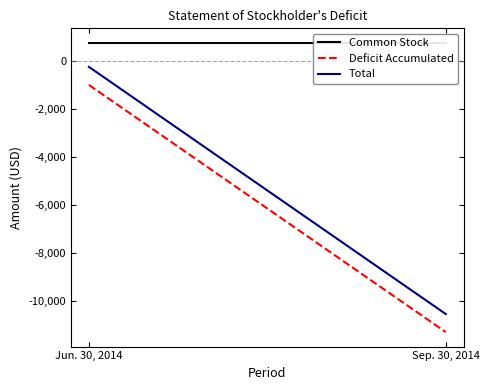

List the series in order of their peak value, lowest first.

Deficit Accumulated, Total, Common Stock